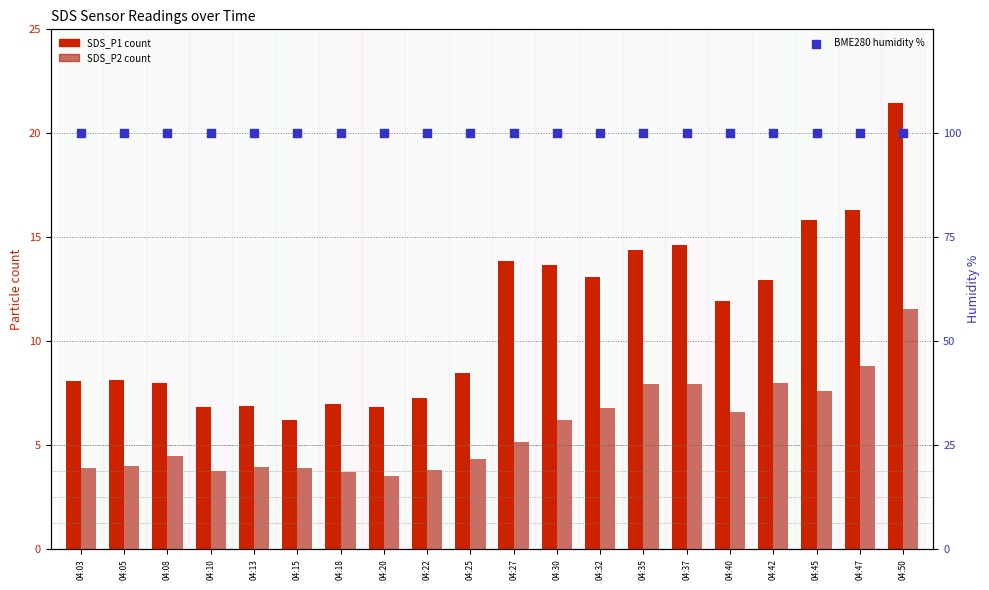

Which series reaches the maximum Y coordinate?

BME280_humidity %